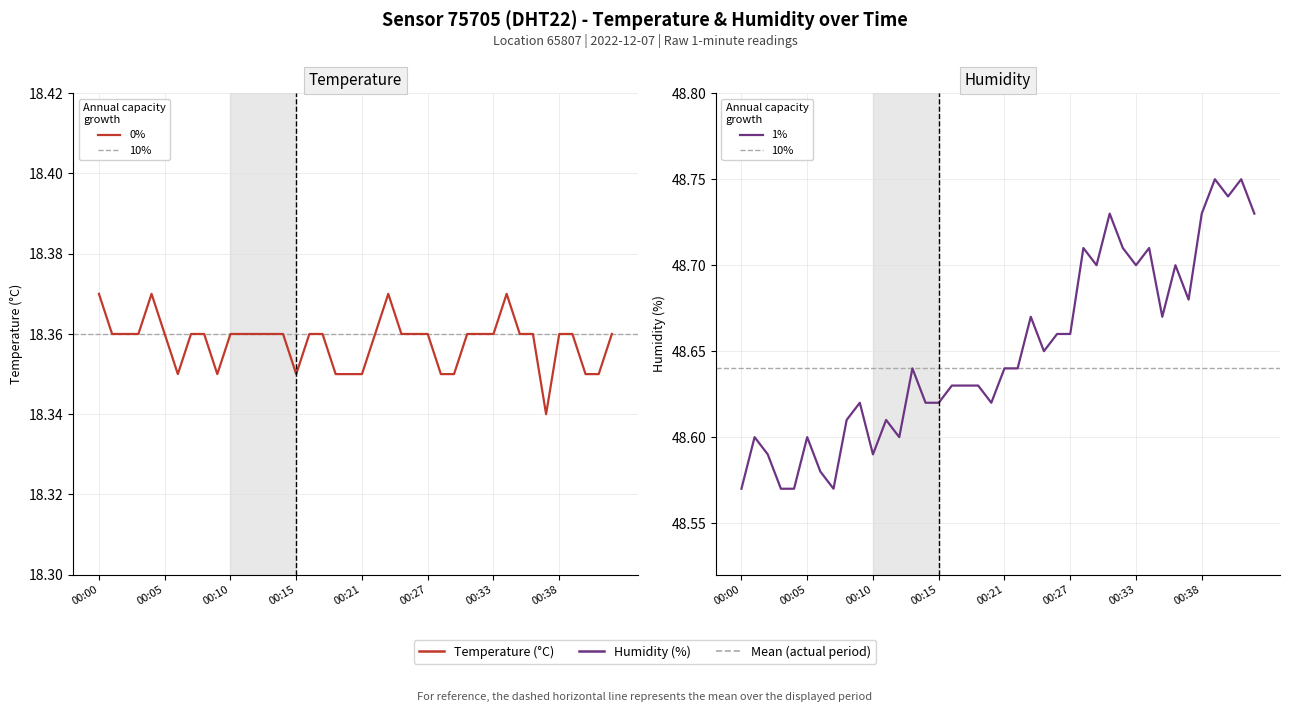

What is the maximum value shown in the chart?

48.8